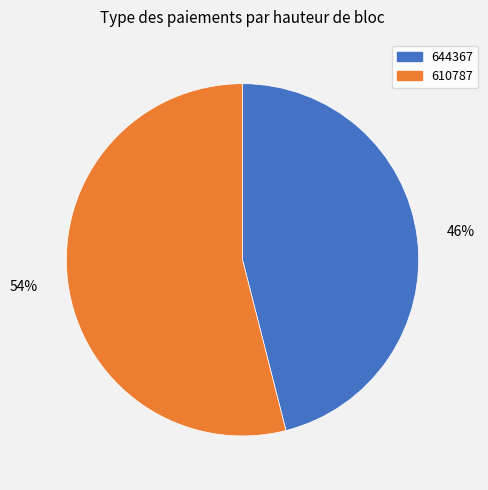

To the nearest percent, what portion does 644367 represent?

46%